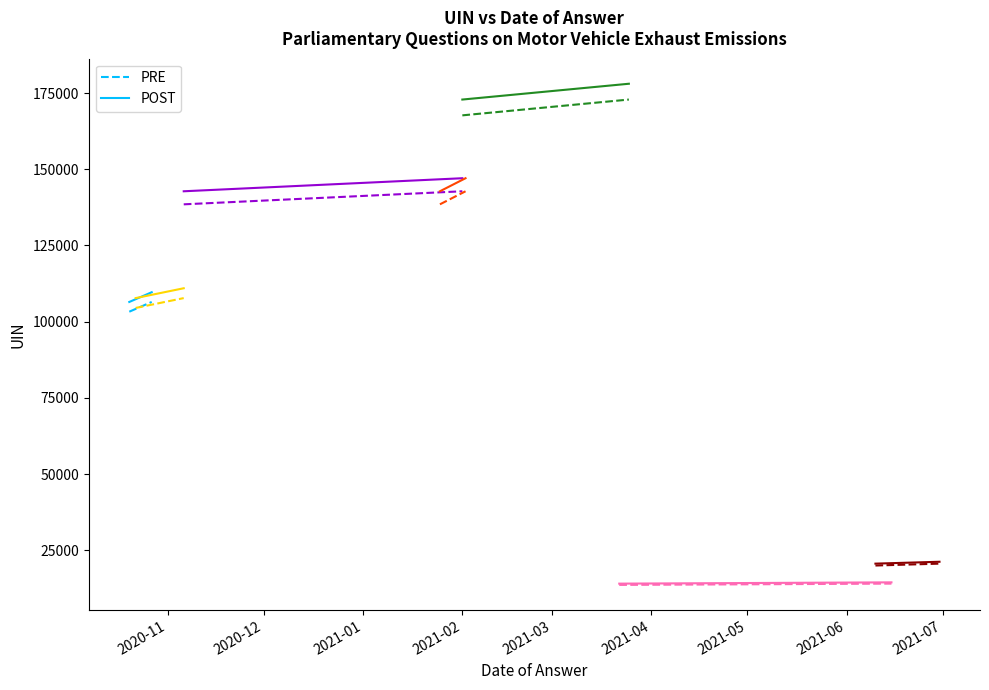

Which series has the largest total across all categories?

POST